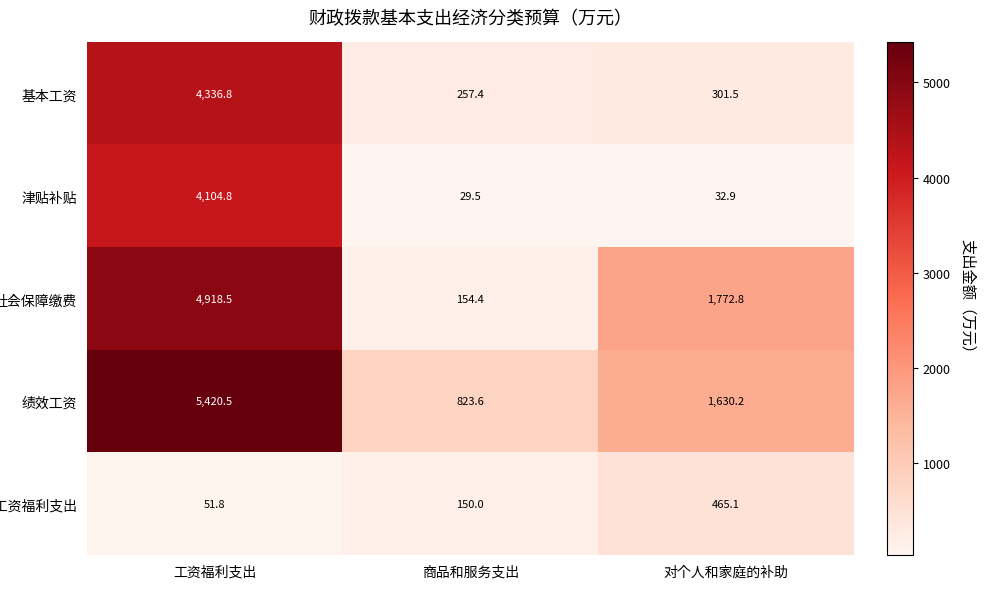

What is the sum of the 津贴补贴 values at 对个人和家庭的补助 and 商品和服务支出?

62.4